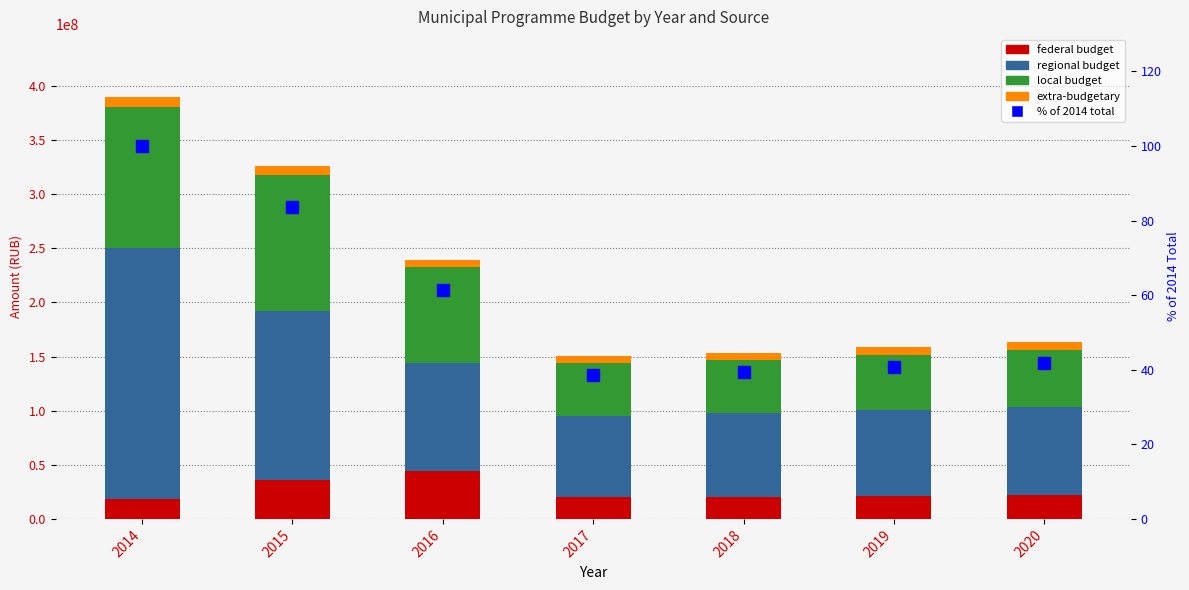

What is the maximum value for regional budget?

231977155.1